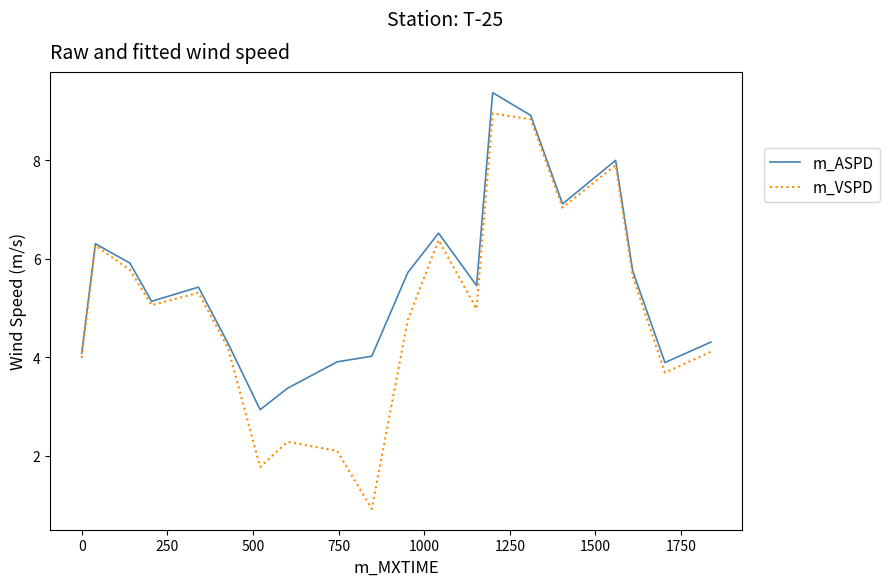

Which series has the largest range (max minus min)?

m_VSPD